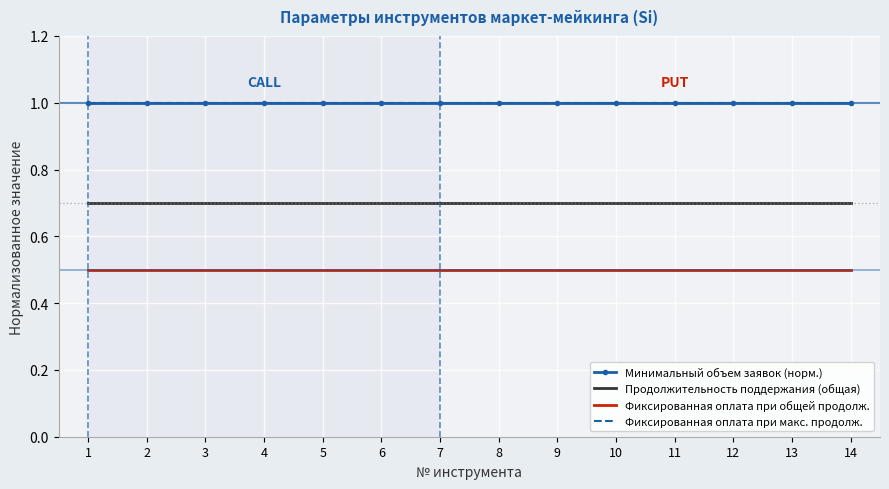

At how many categories does at least one series exceed 0?

14